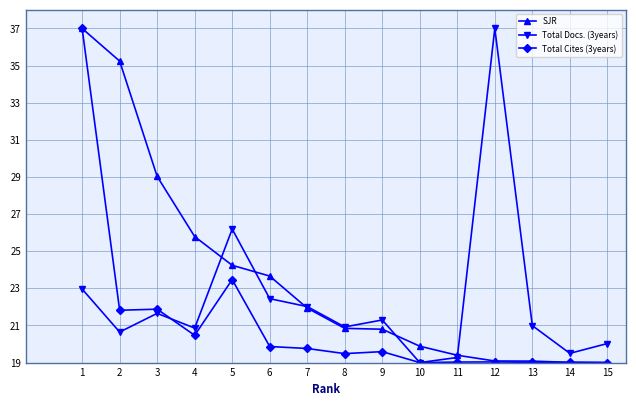

The value of Total Docs. (3years) at 15 is 20.0. True or false?

True